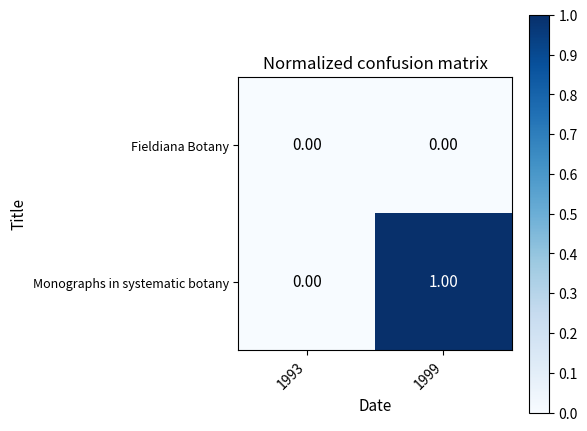

Rank the series at 1999 from highest to lowest value.

Monographs in systematic botany, Fieldiana Botany